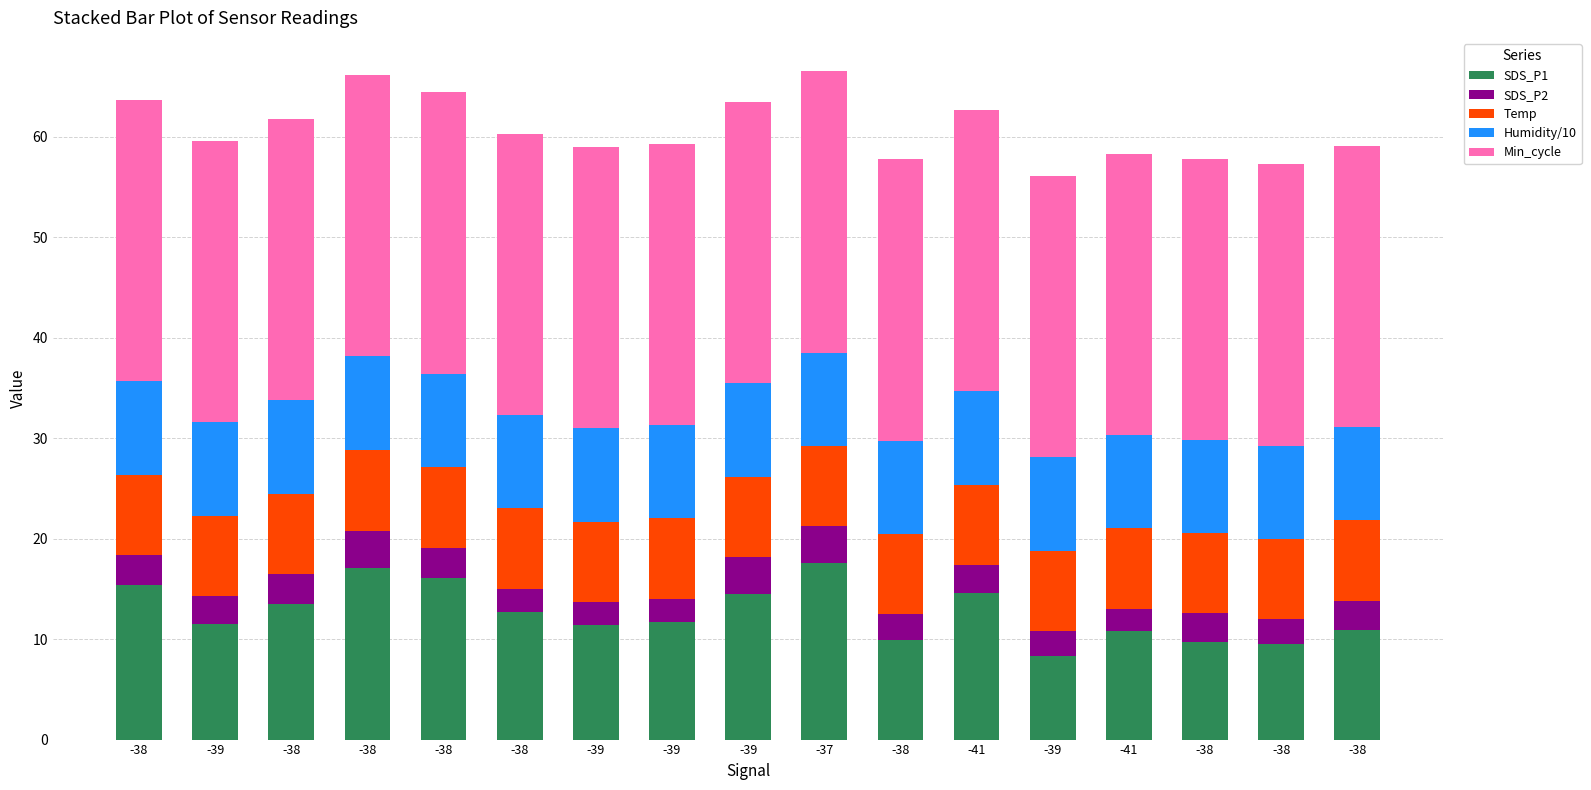

Does the chart contain any negative values?

No